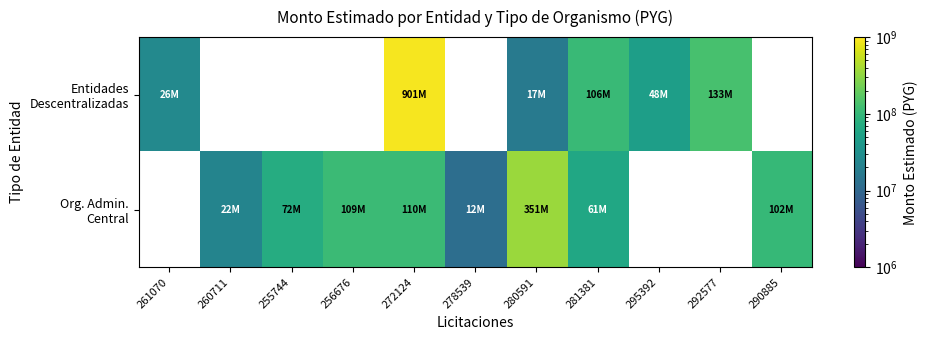

Rank the series by their average value, from highest to lowest.

Entidades Descentralizadas, Org. Admin. Central